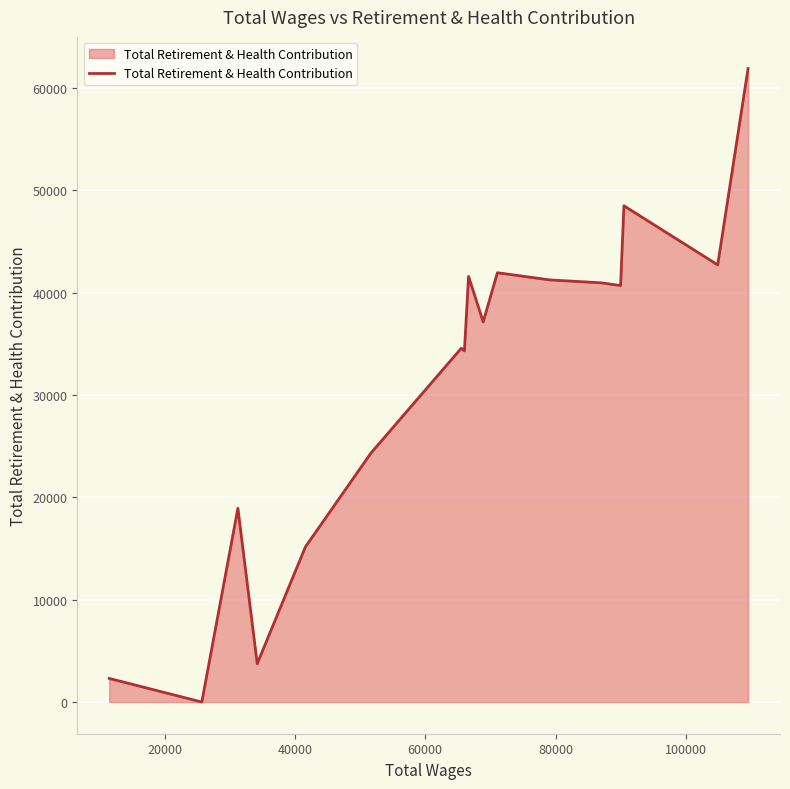

What is the greatest value displayed?

61904